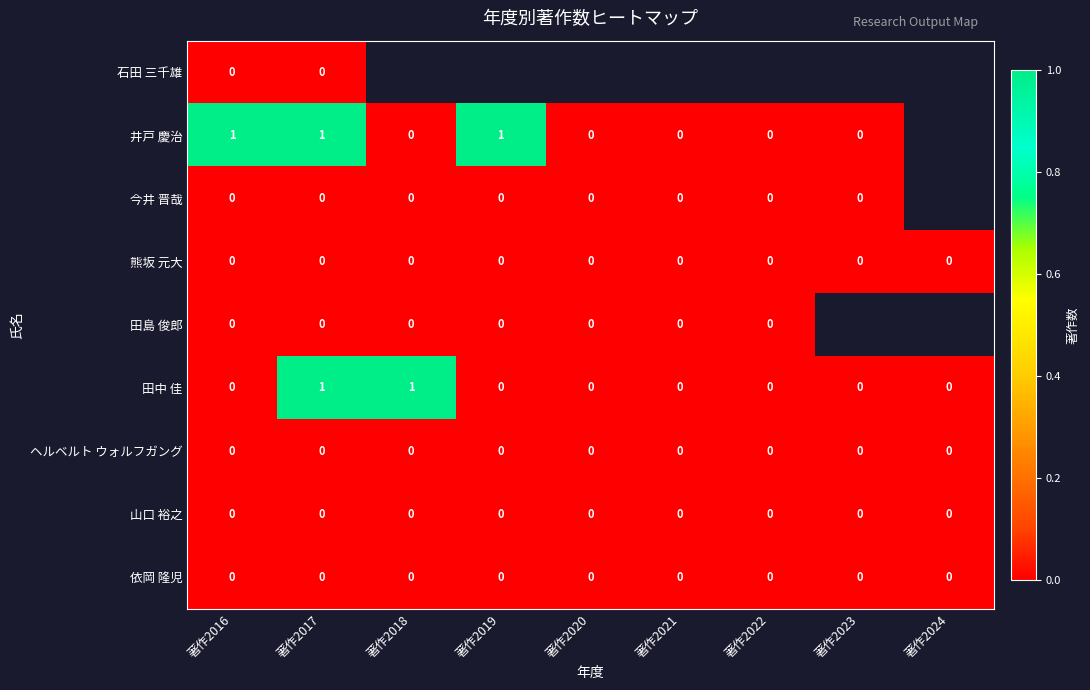

The value of ヘルベルト ウォルフガング at 著作2023 is 0. True or false?

True